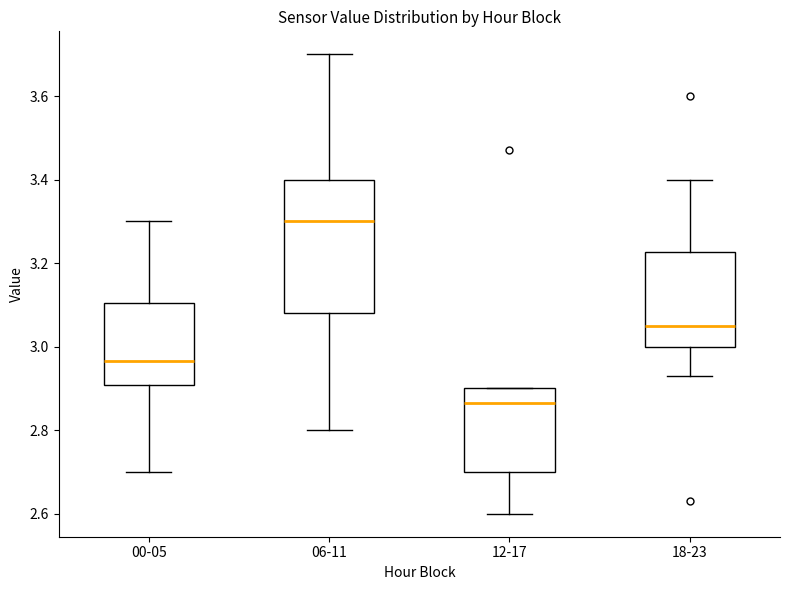

Which box's median line is the lowest?

12-17